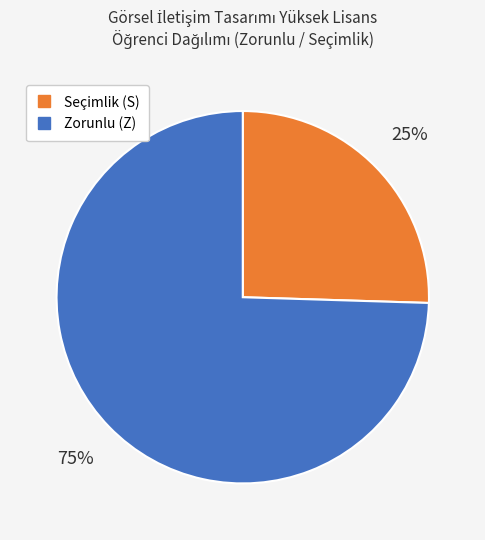

Is there any slice that represents more than half of the pie?

Yes